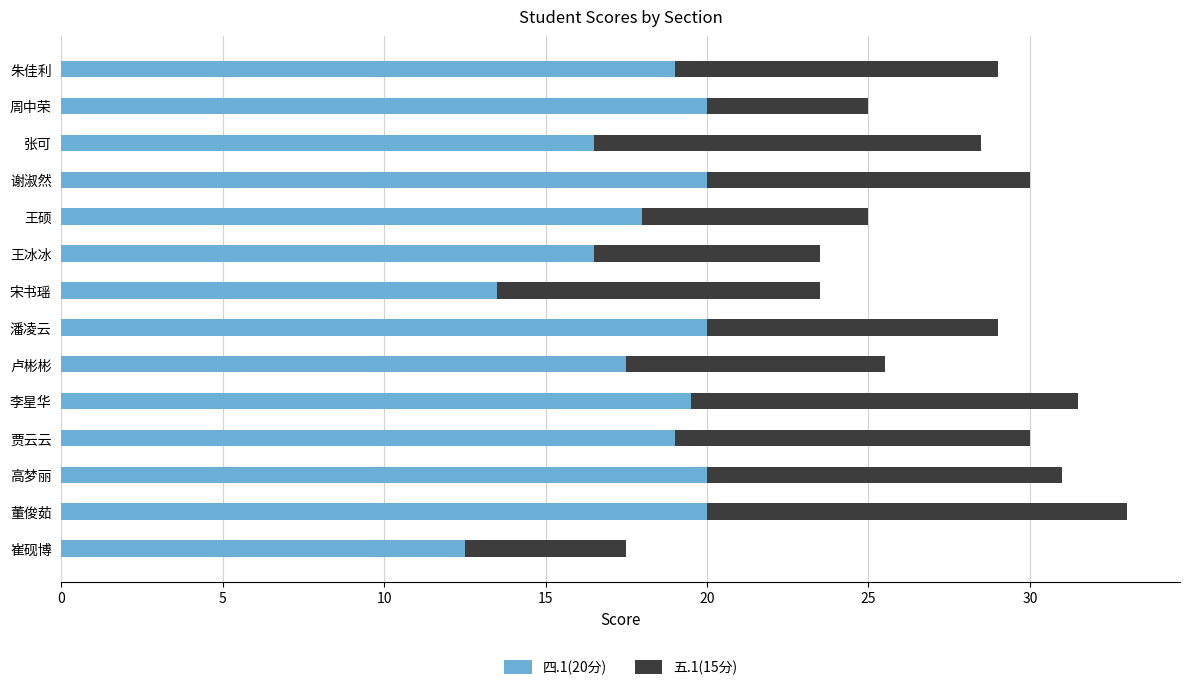

Which category has the lowest value in the 四.1(20分) series?

崔砚博